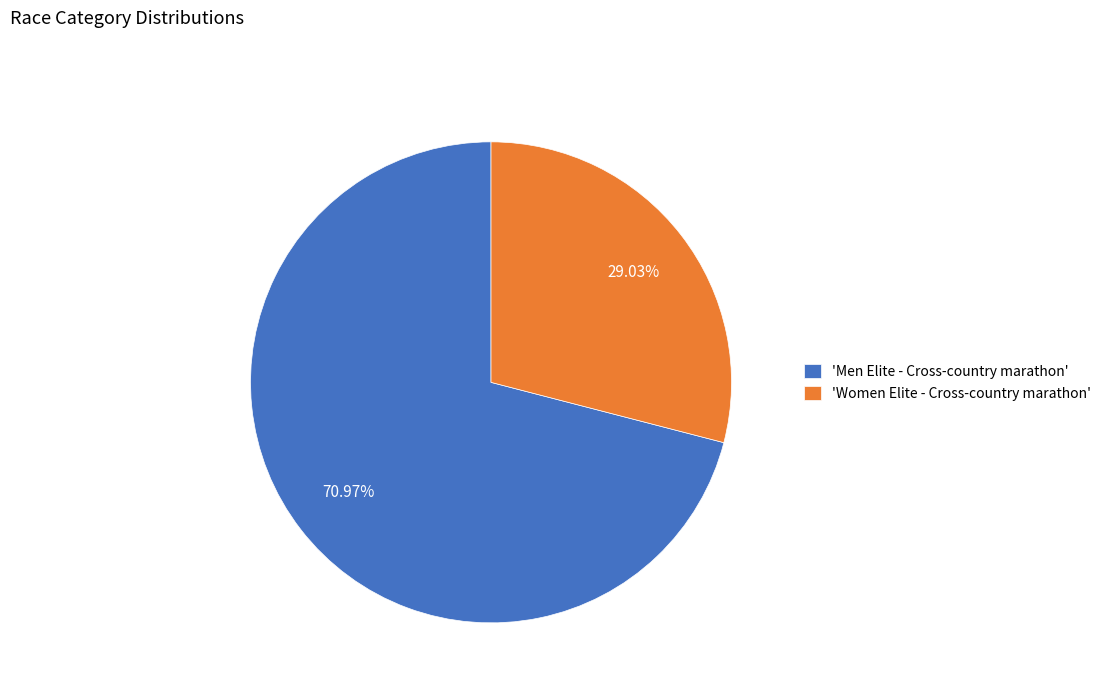

What is the largest slice in the pie chart?

'Men Elite - Cross-country marathon'